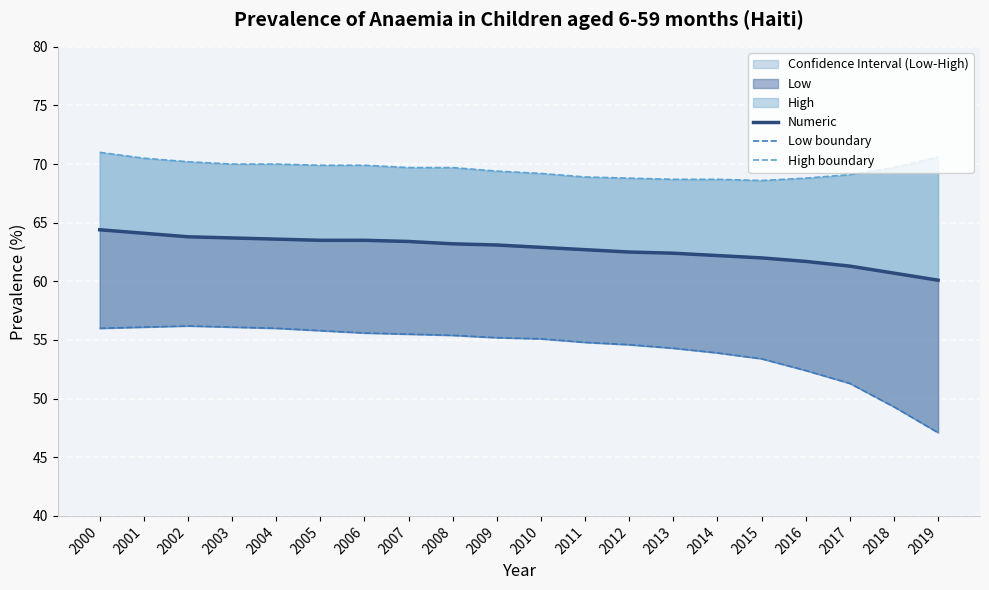

At how many categories does at least one series exceed 54?

20